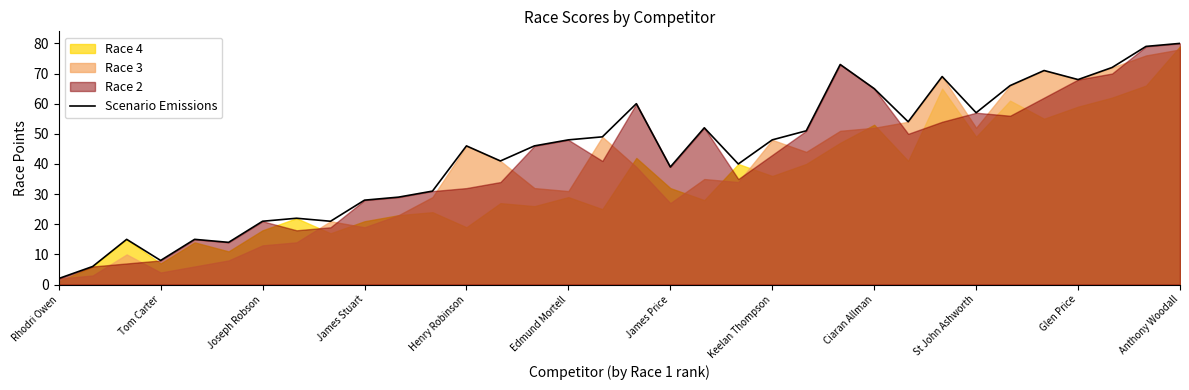

How many points are lower than both their immediate neighbors (excluding endpoints)?

9